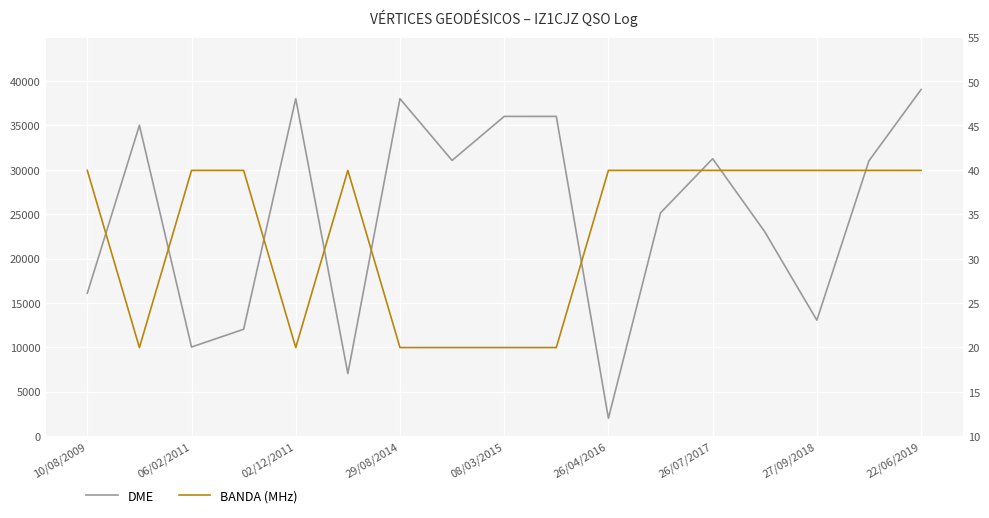

Which series has the widest spread of values?

DME